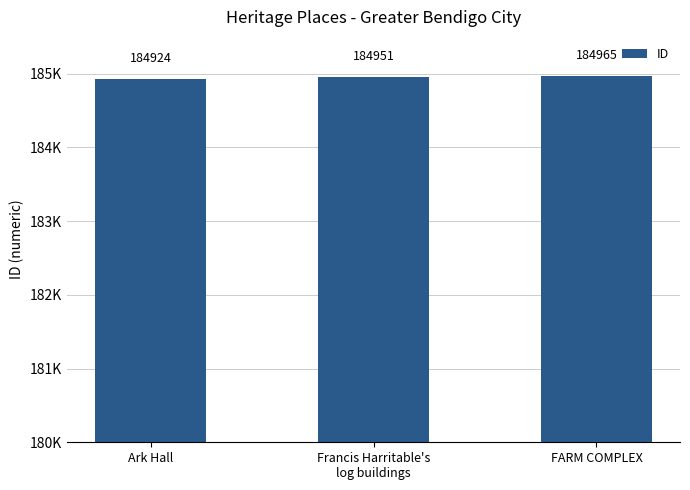

What is the label of the 2nd bar from the left?

Francis Harritable's
log buildings